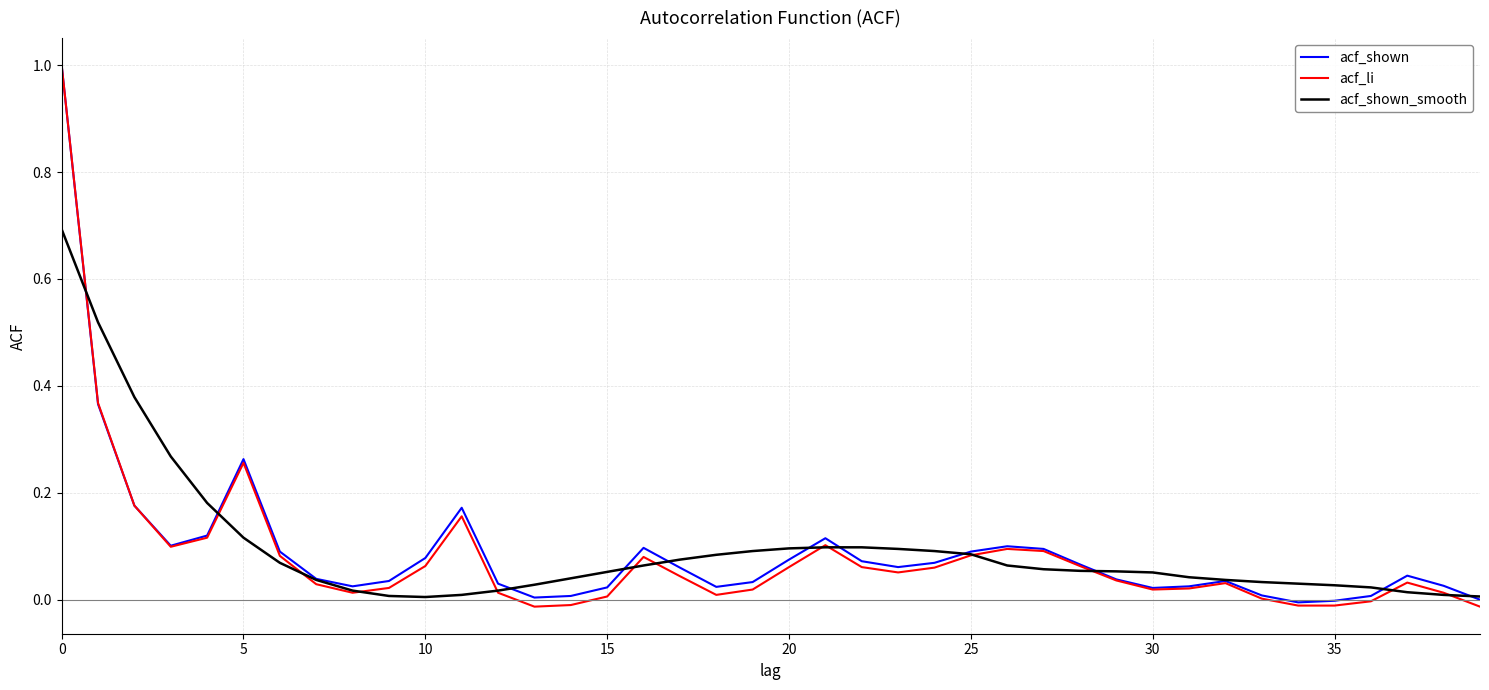

Which series has the widest spread of values?

acf_li